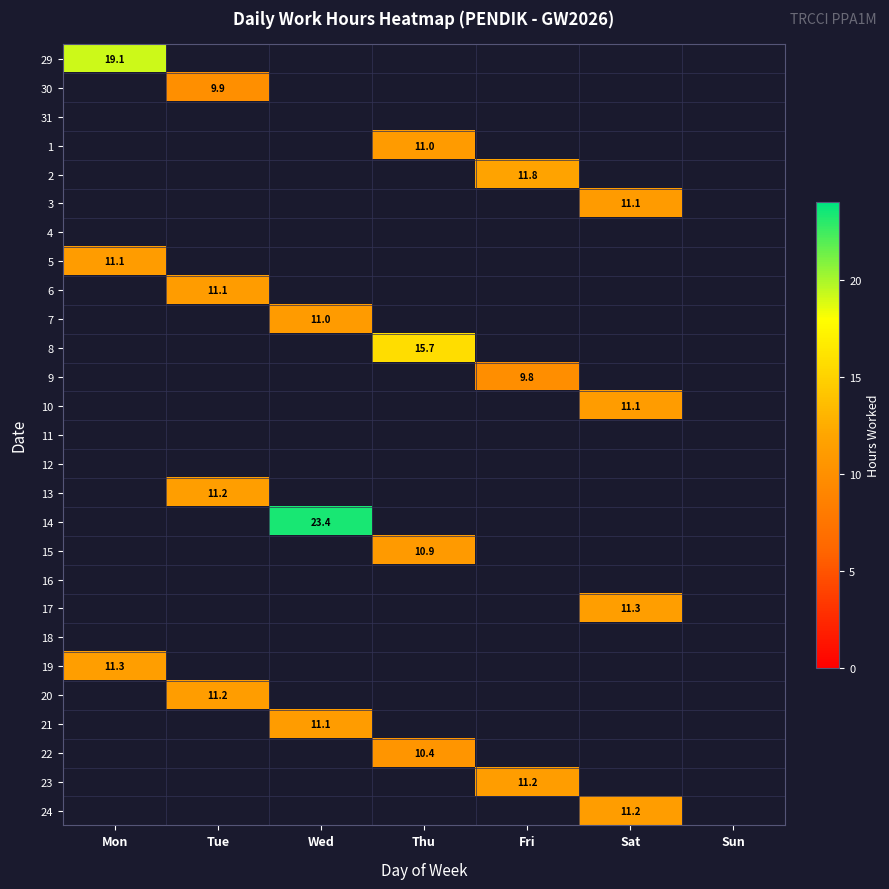

How many positive values does the 10 series have?

1